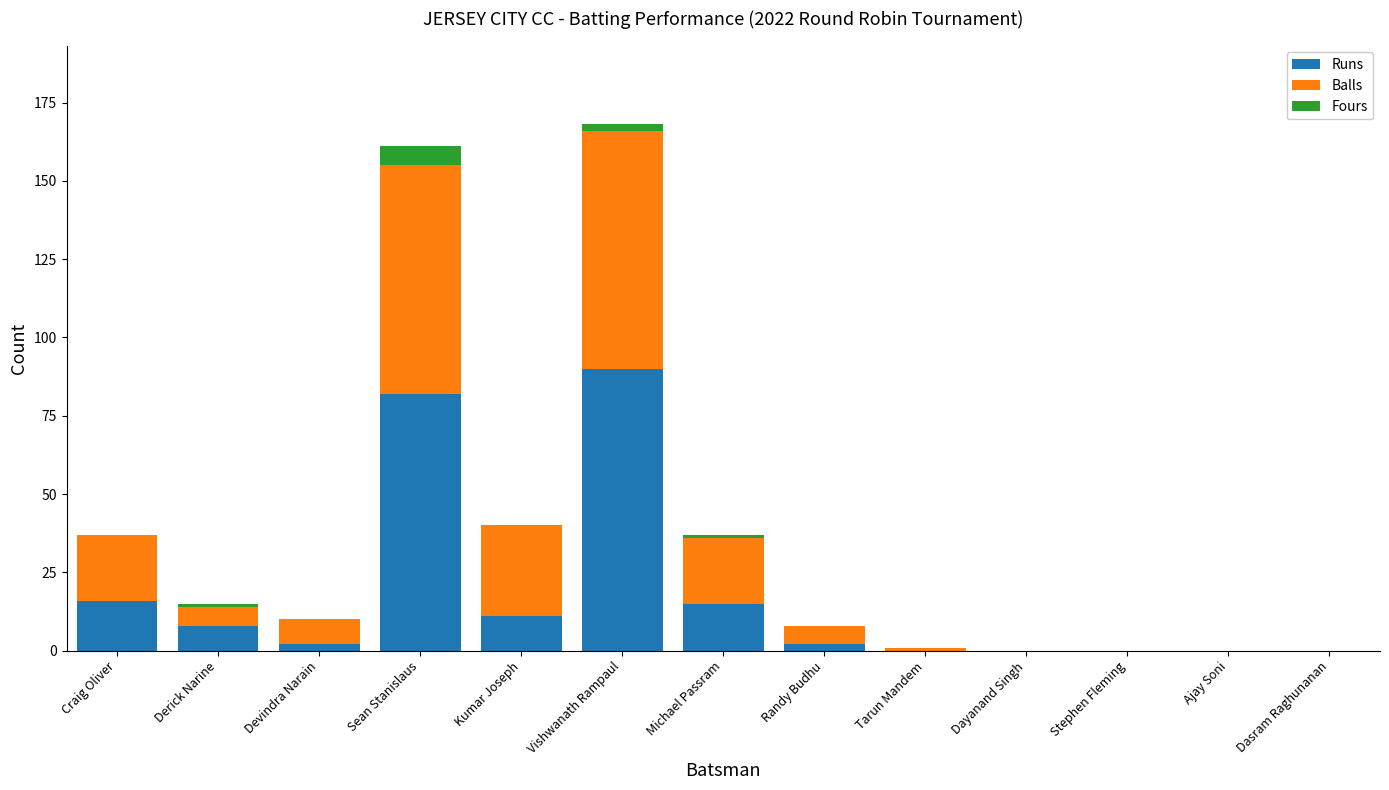

The Runs series shows 0 at Ajay Soni. True or false?

True